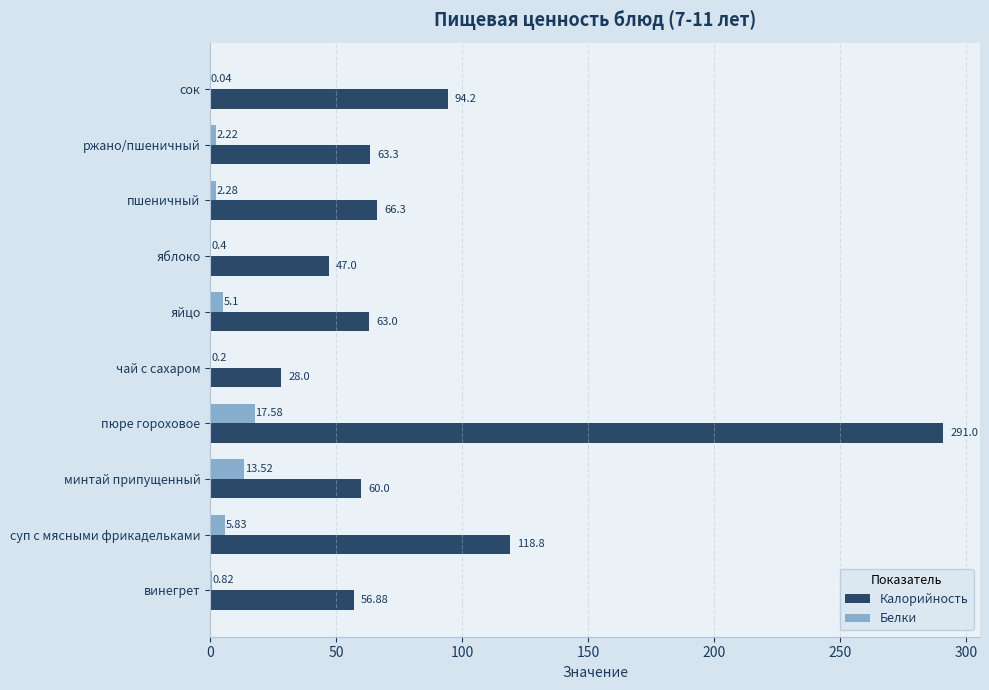

Is the value of Калорийность at яблоко greater than the value of Белки at минтай припущенный?

Yes